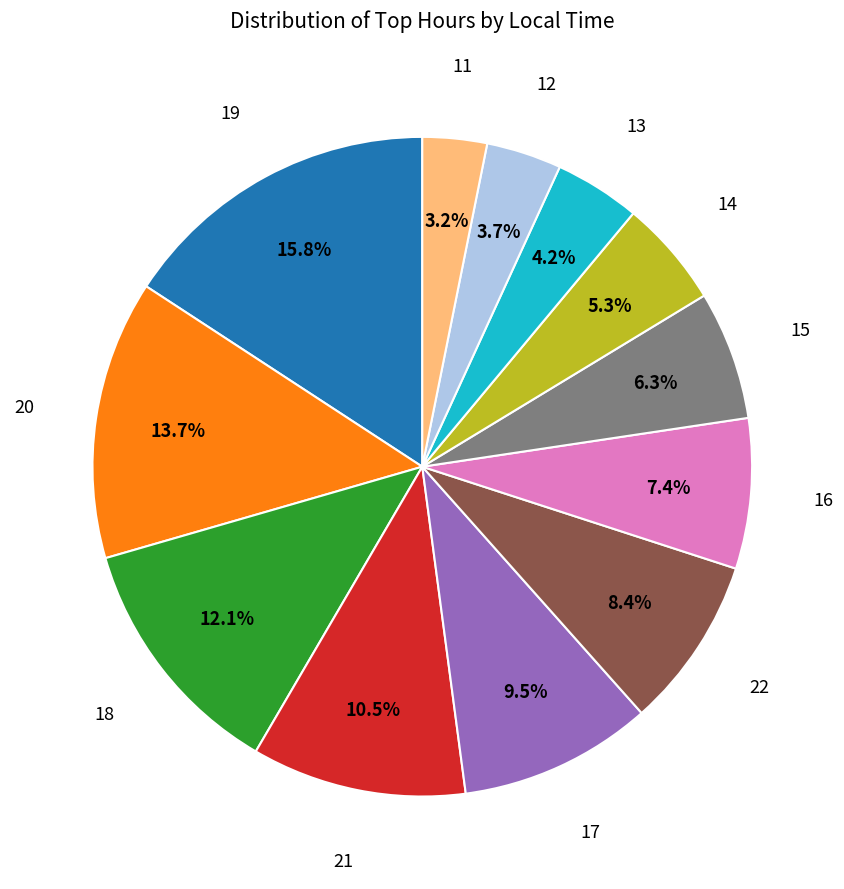

To the nearest percent, what is the difference between the largest and smallest slice percentages?

13%